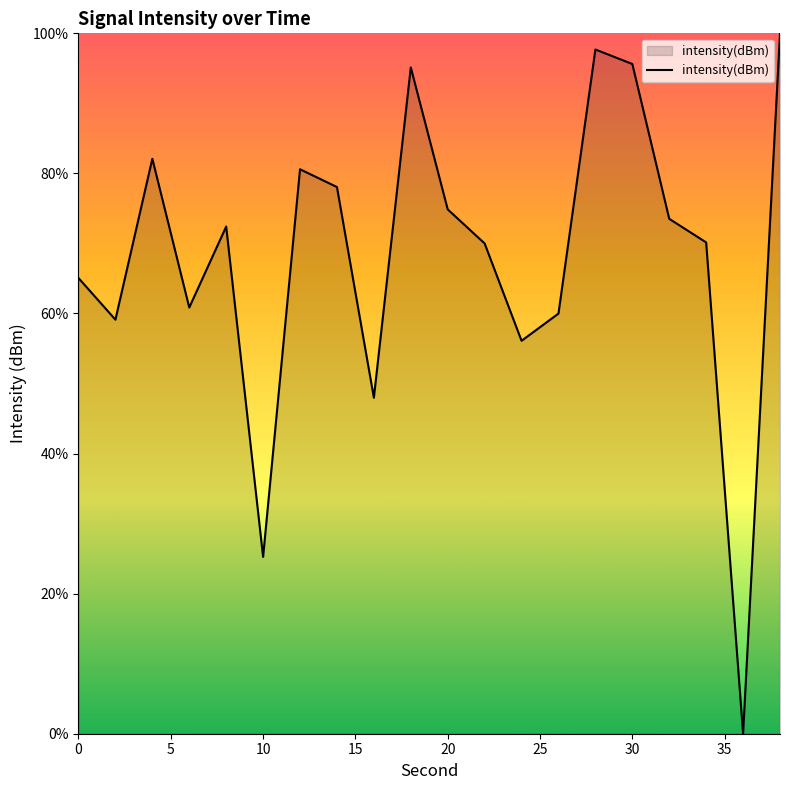

What is the greatest value displayed?

100.0